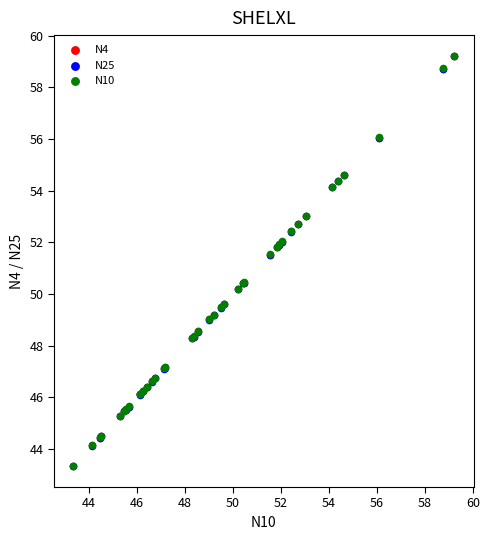

What are all the series names shown in the legend?

N4, N25, N10